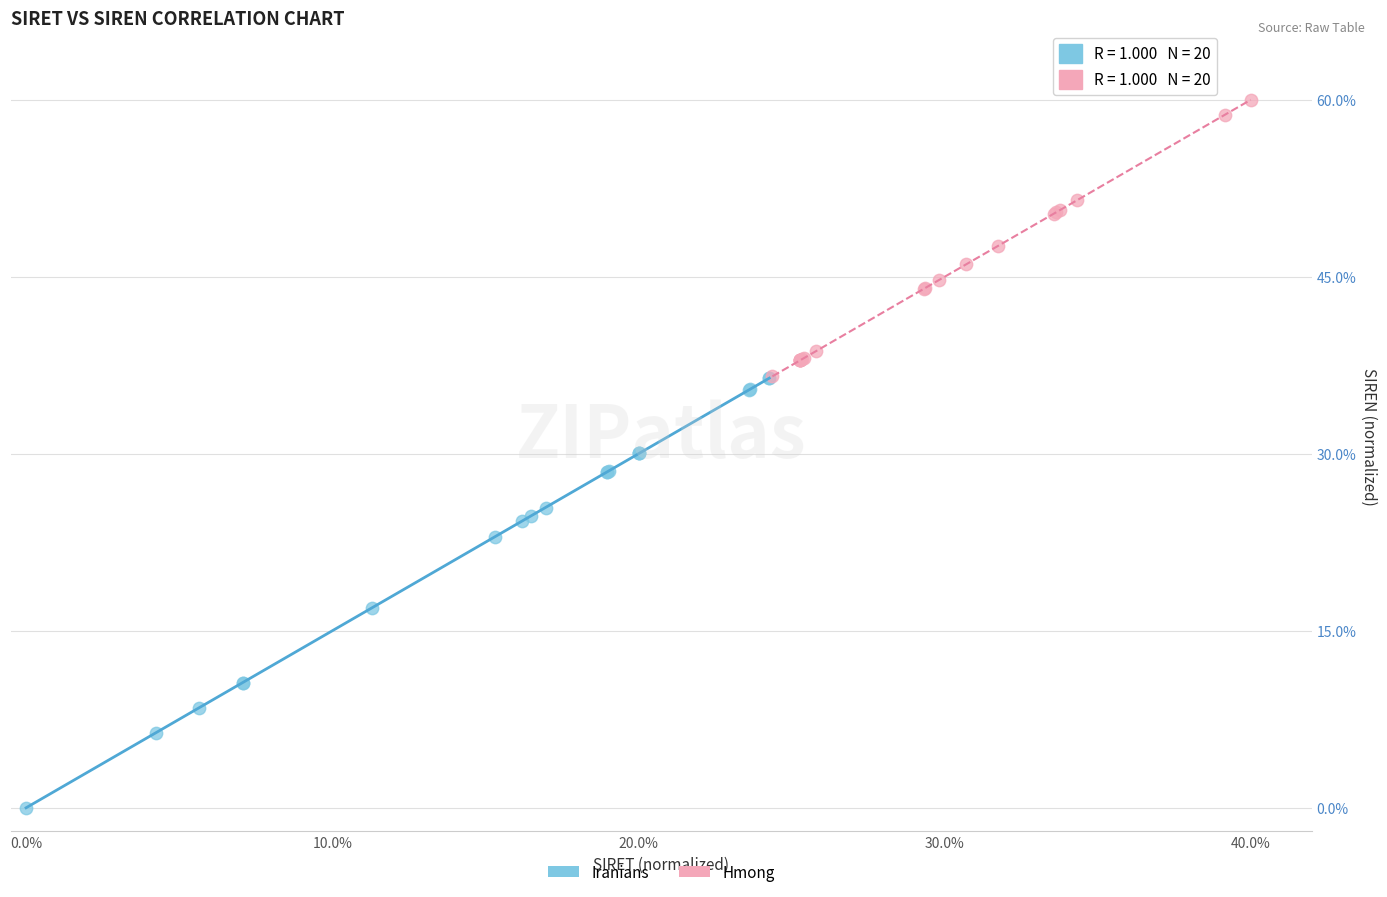

Which series contains the lowest Y value?

Iranians